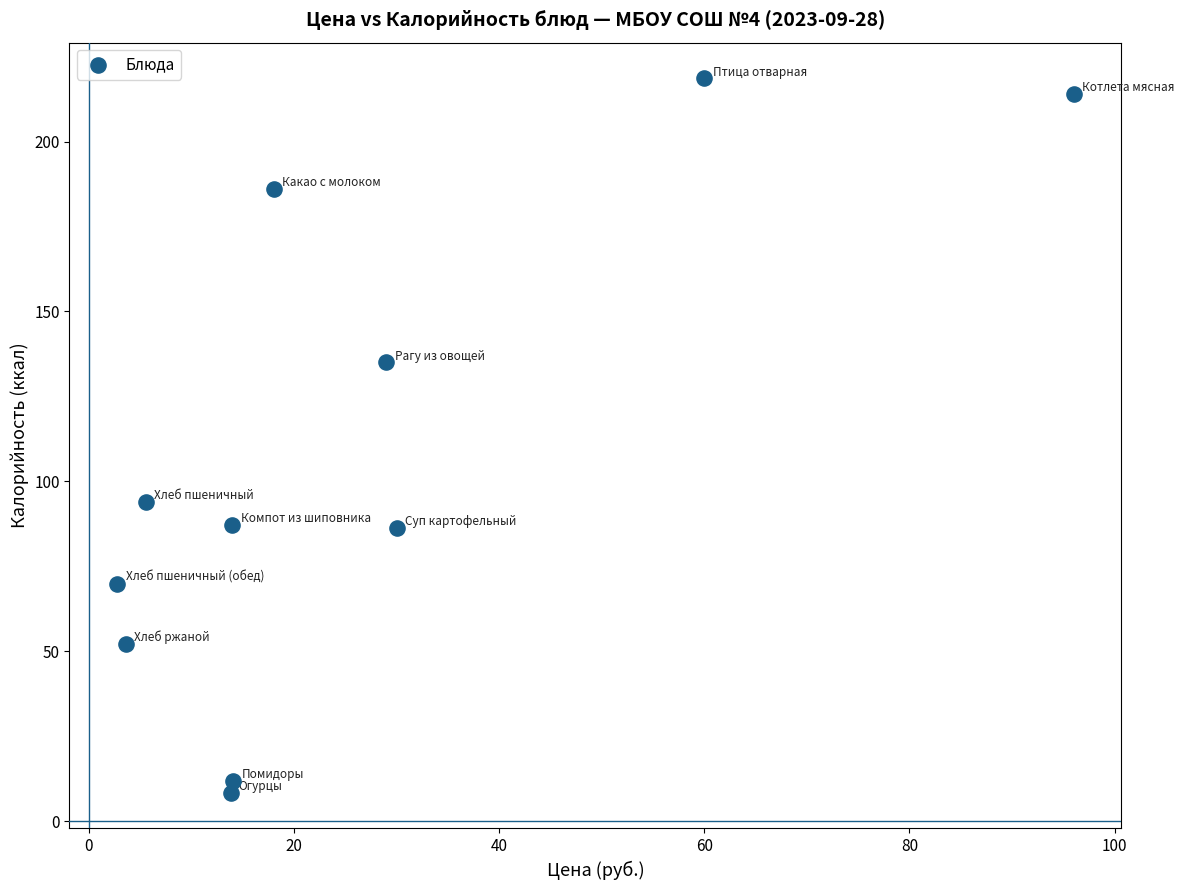

What is the range of X values (max minus min)?

93.2